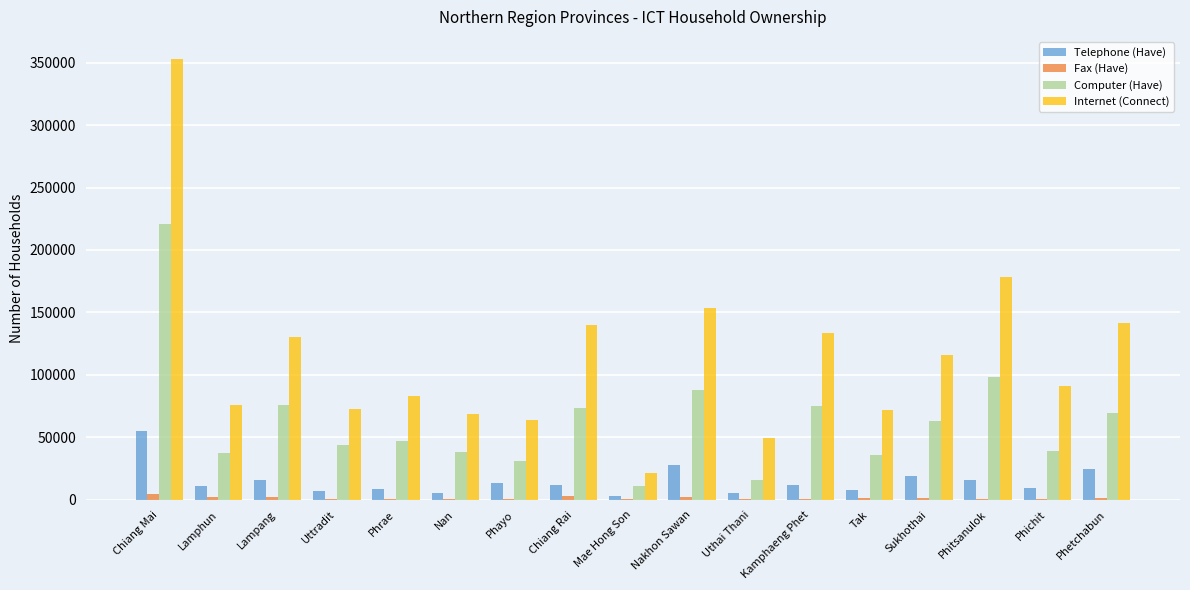

Is the value of Telephone (Have) at Sukhothai greater than the value of Internet (Connect) at Lamphun?

No